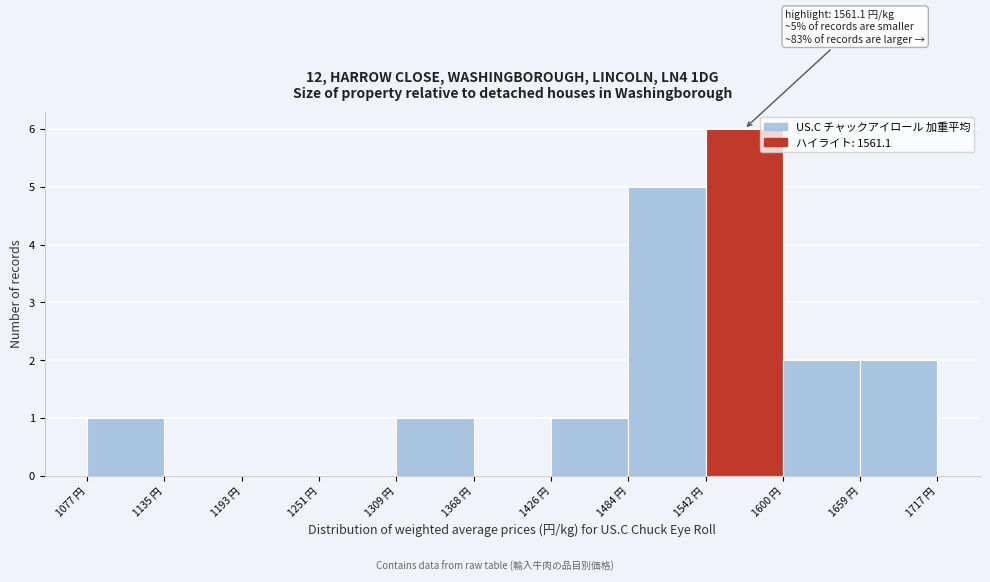

Which range on the x-axis has the tallest bar?

1540 to 1600